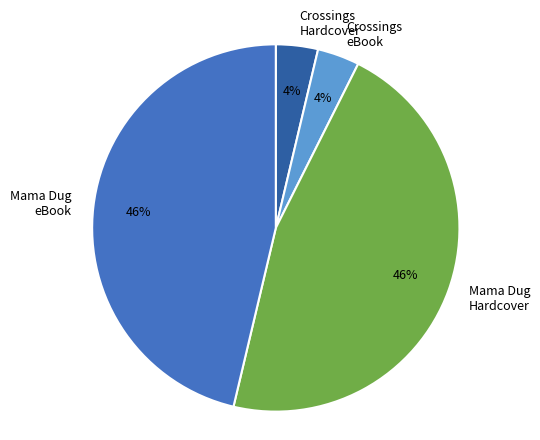

To the nearest percent, what is the average slice percentage?

25%